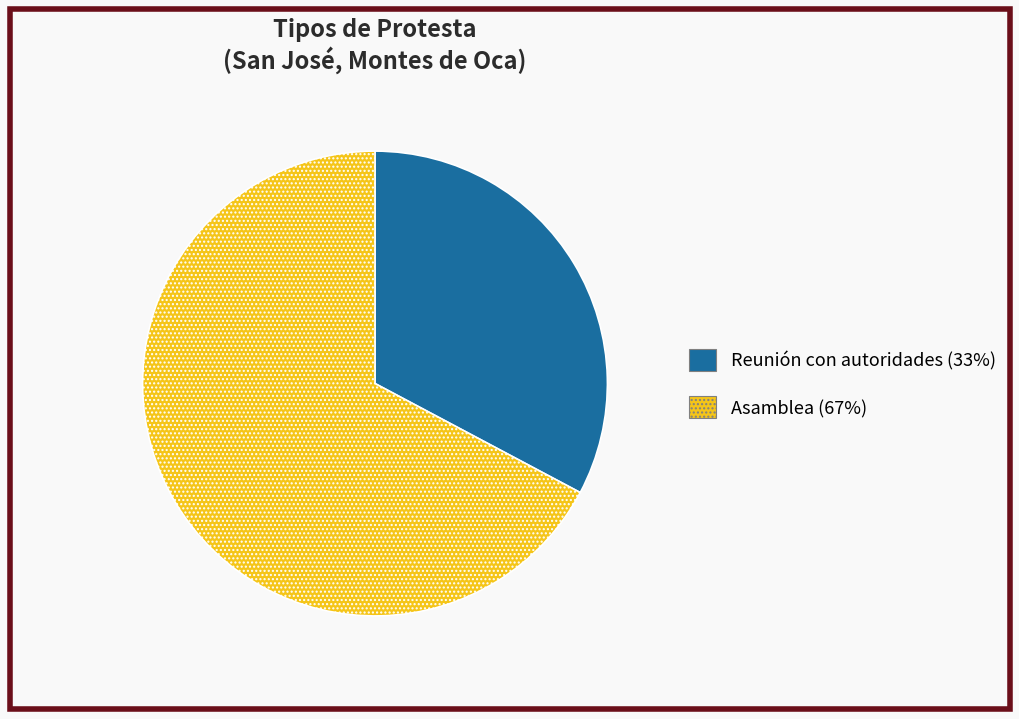

Count the number of slices in the pie.

2